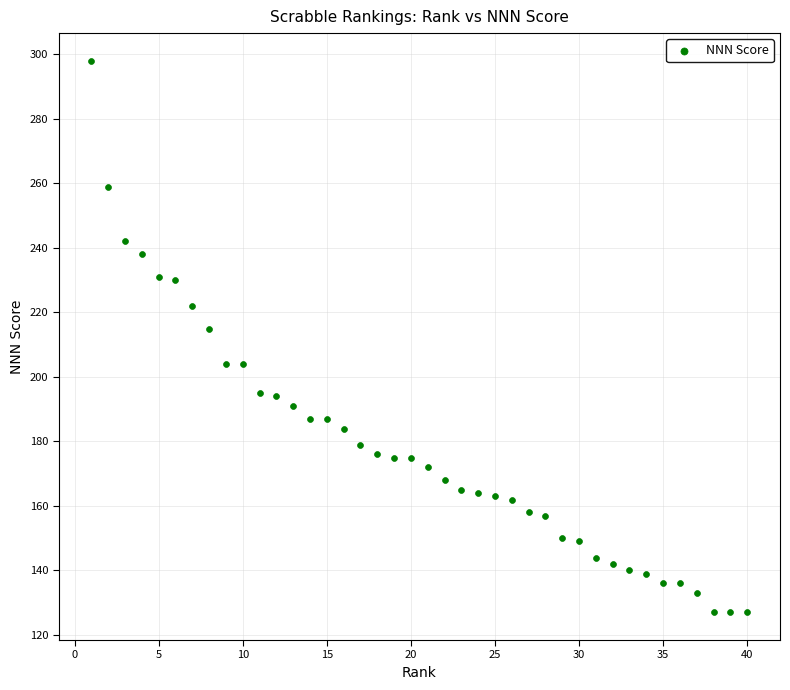

What Y value in the scatter plot is closest to 212?

215